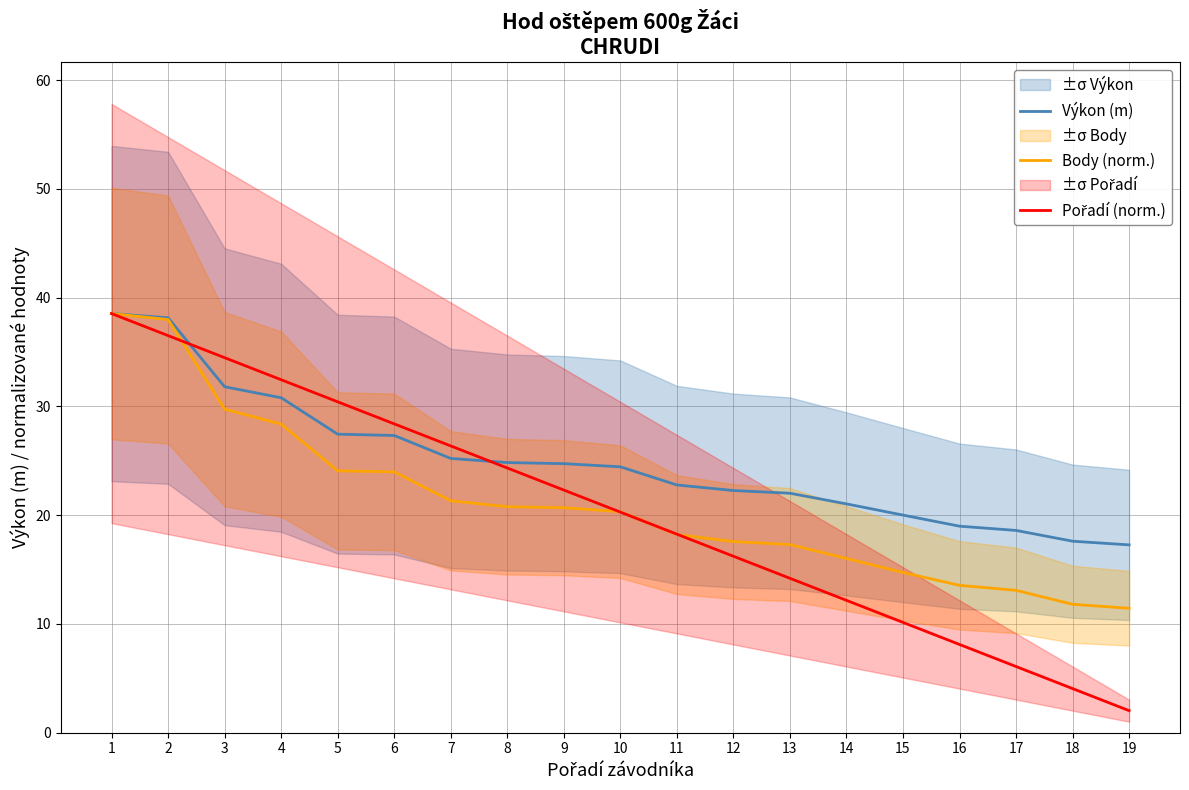

True or false: Pořadí (norm.) has more than 0 points higher than both neighbors.

False